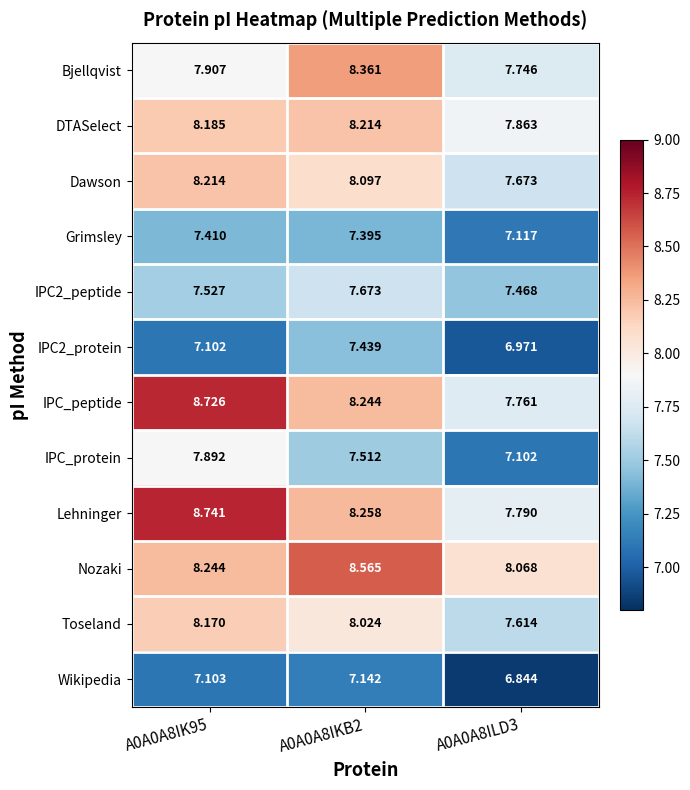

Is the value of IPC2_peptide at A0A0A8IK95 greater than the value of Wikipedia at A0A0A8IK95?

Yes